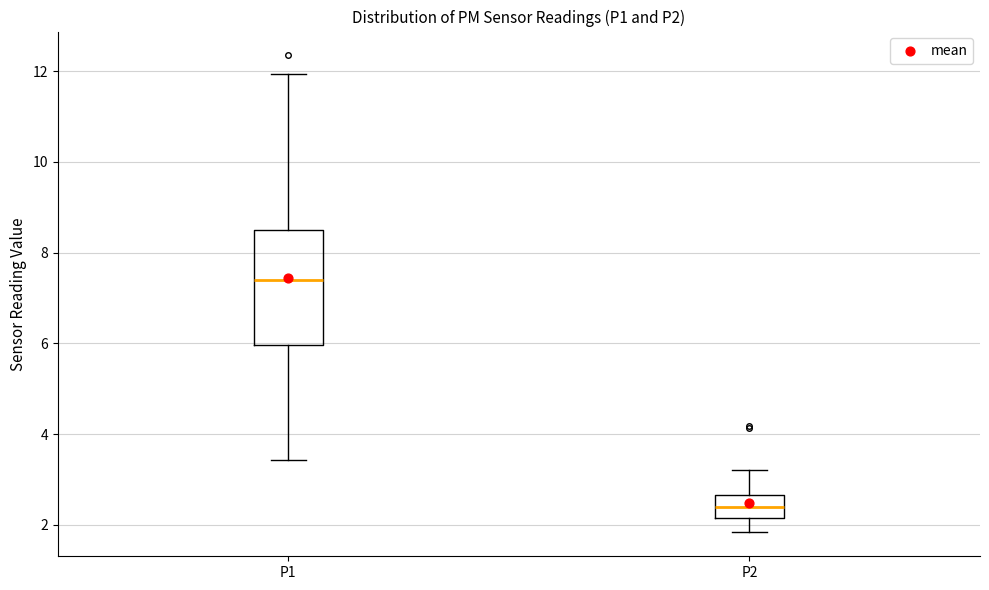

Which box is the tallest, from its lower edge to its upper edge?

P1